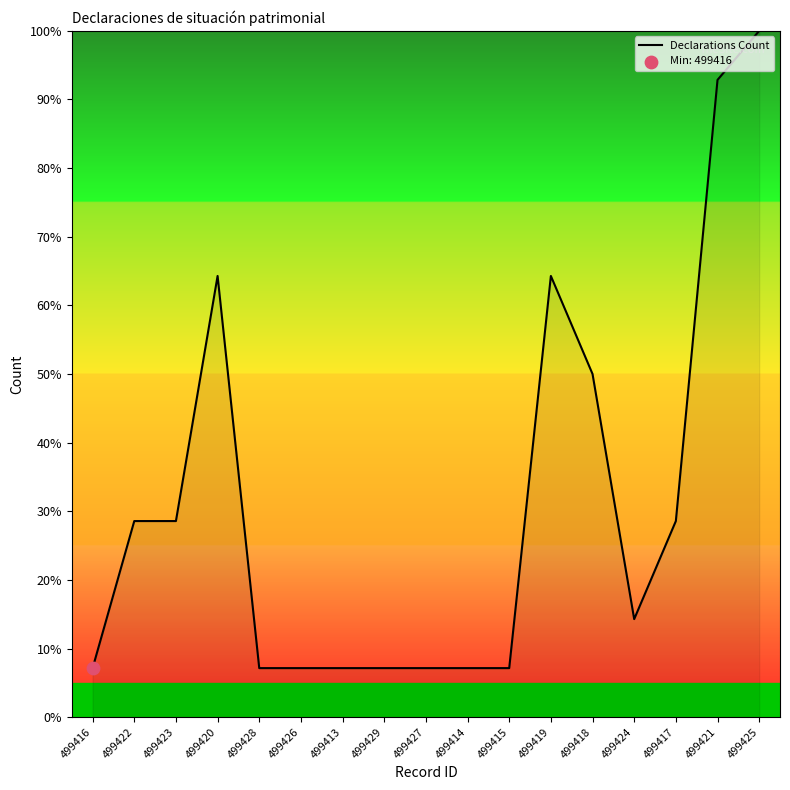

What is the change in value from 499420 to 499425?

+35.7